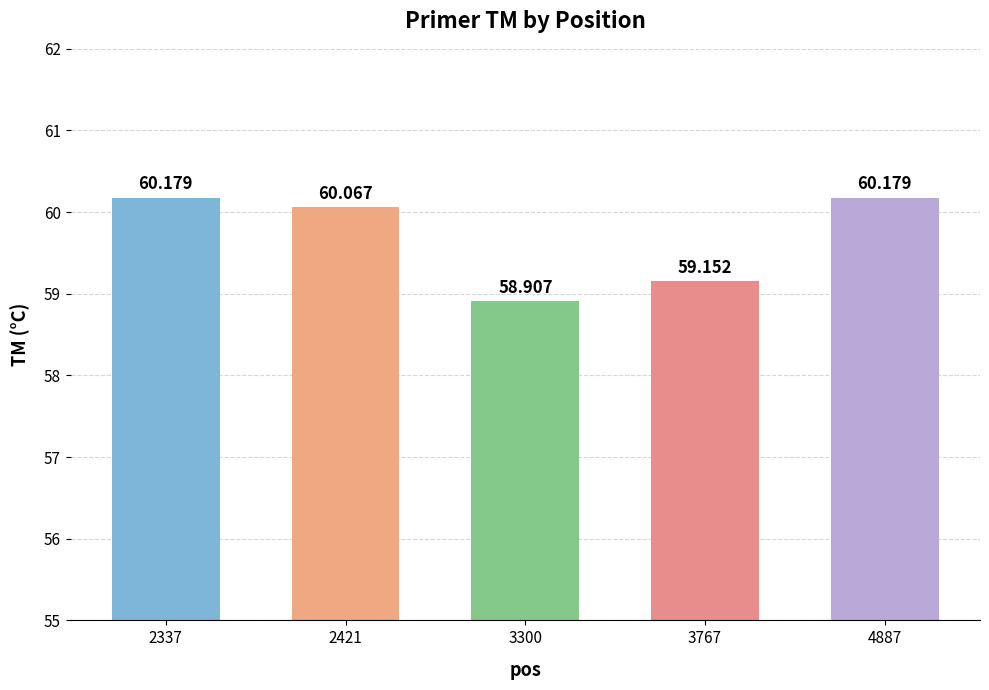

What is the sum of all values?

298.5